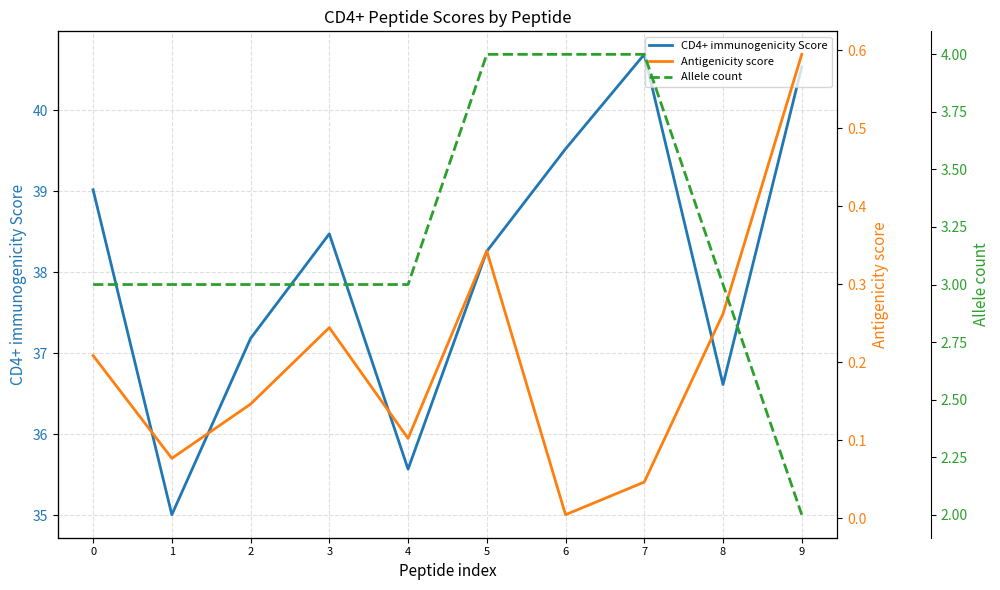

Does the chart have visible grid lines?

Yes